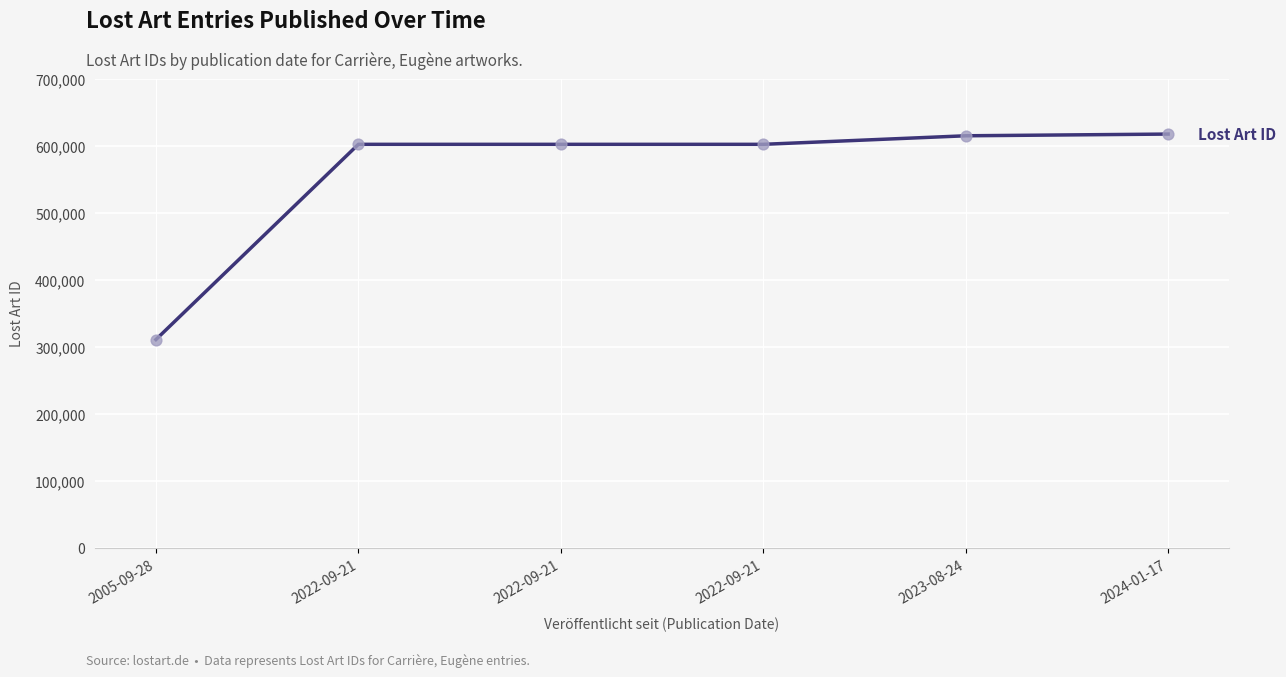

Which has a higher value, 2005-09-28 or 2024-01-17?

2024-01-17